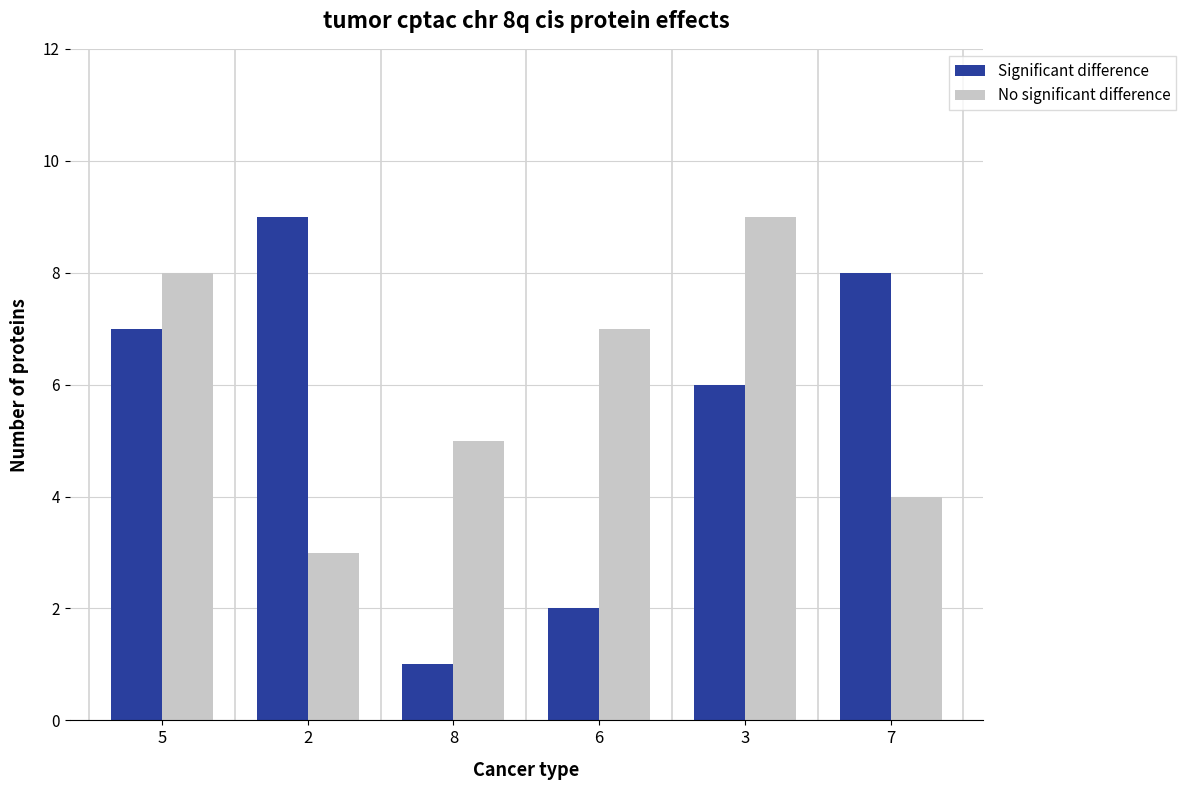

Which series has the largest total across all categories?

No significant difference